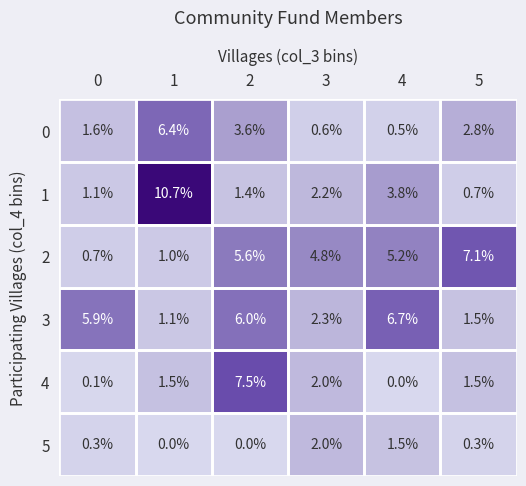

What is the difference between the highest and lowest values at 4?

6.7